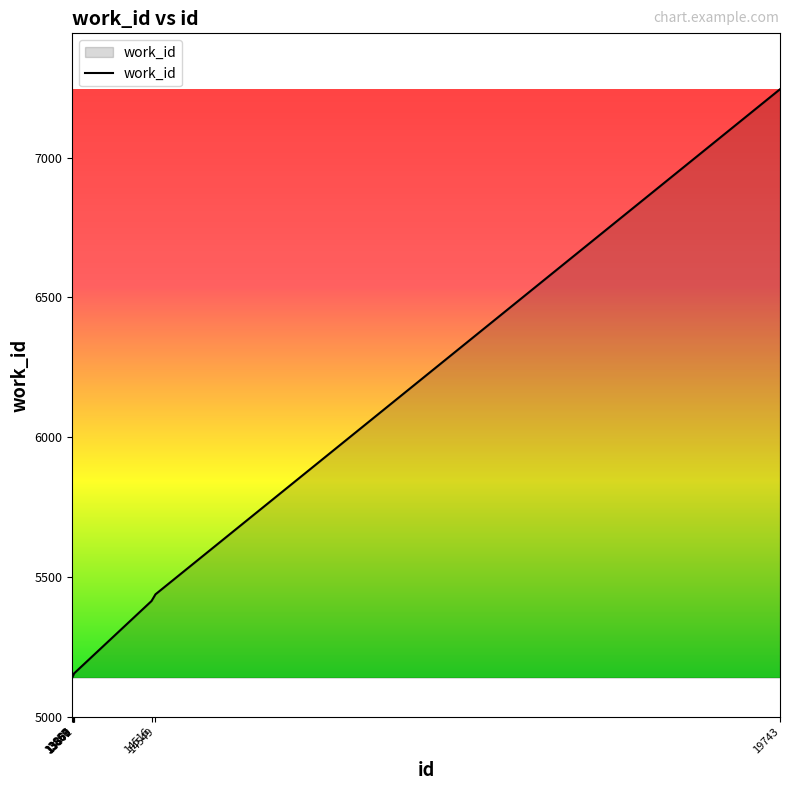

Does the chart display data point markers on the line(s)?

No